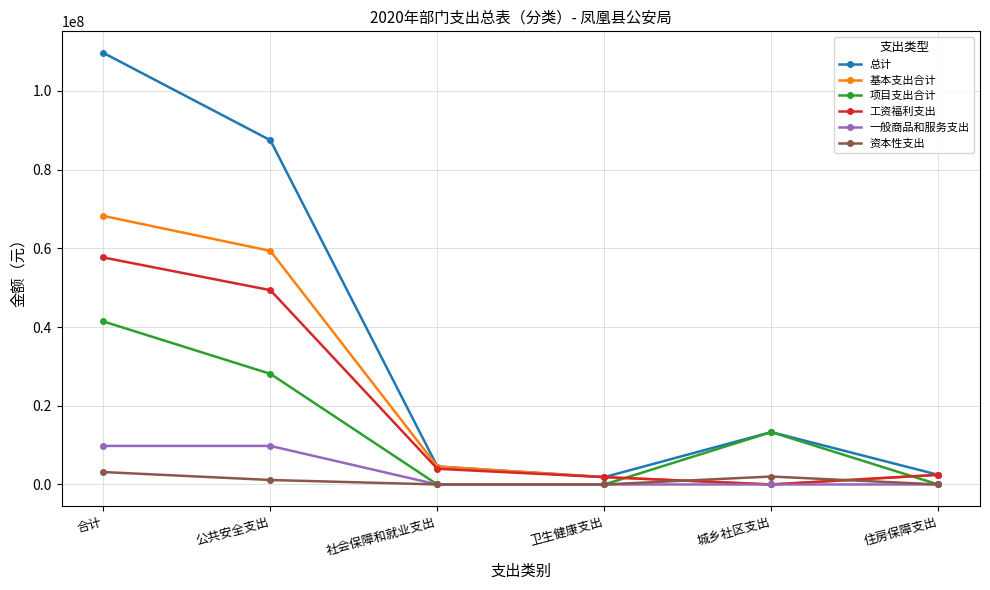

How many times do 基本支出合计 and 项目支出合计 cross each other?

2